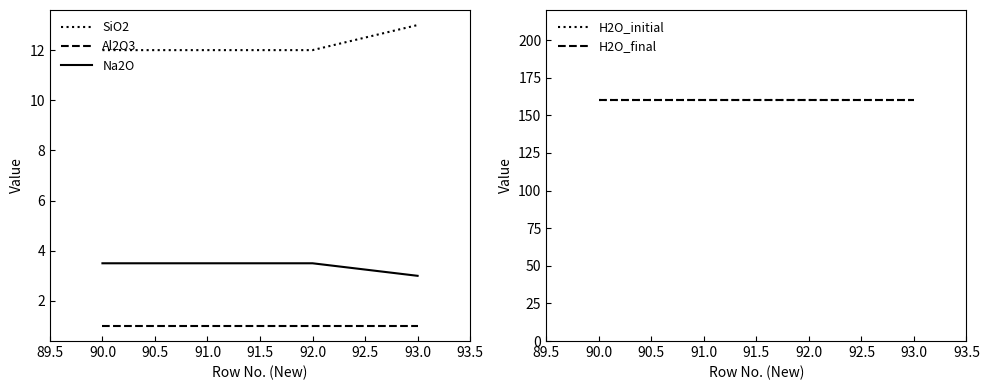

The value of Na2O at 90.0 is 3.5. True or false?

True